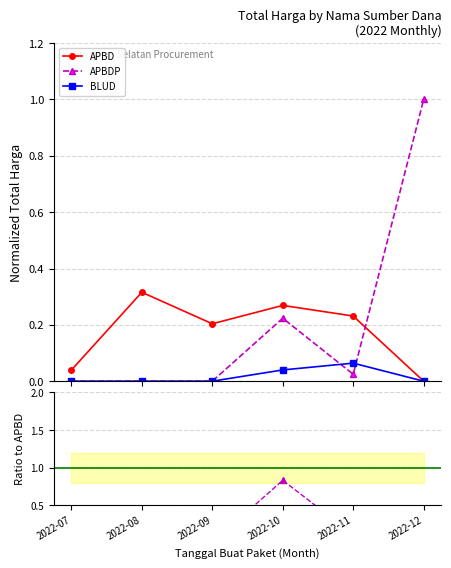

True or false: BLUD has more than 0 points higher than both neighbors.

True